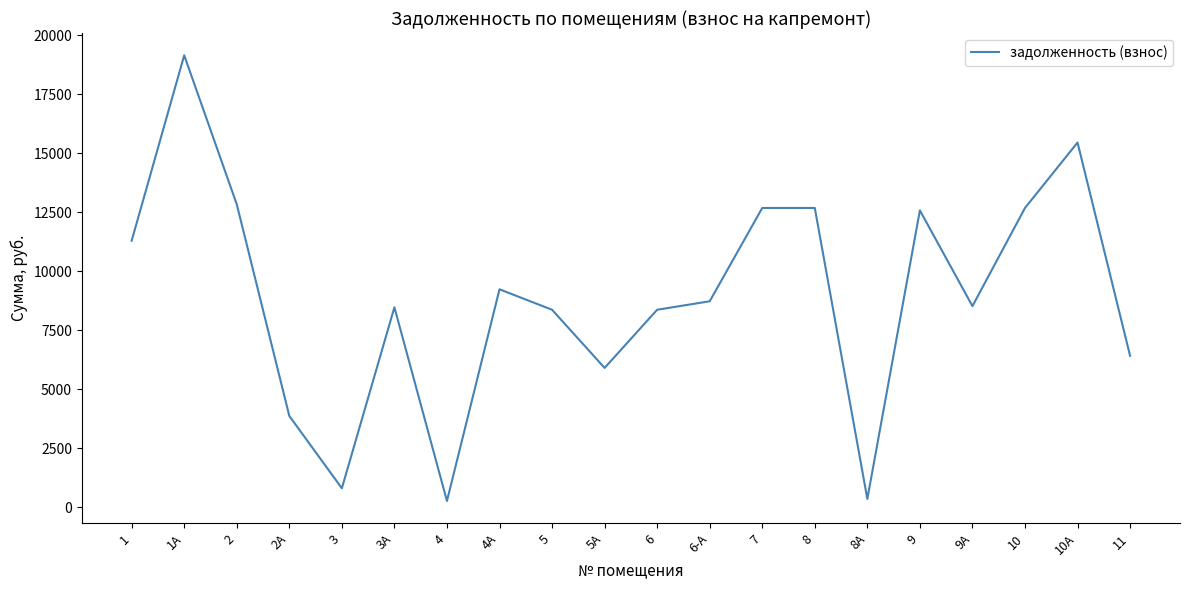

What is the difference between the maximum and minimum values?

18890.4